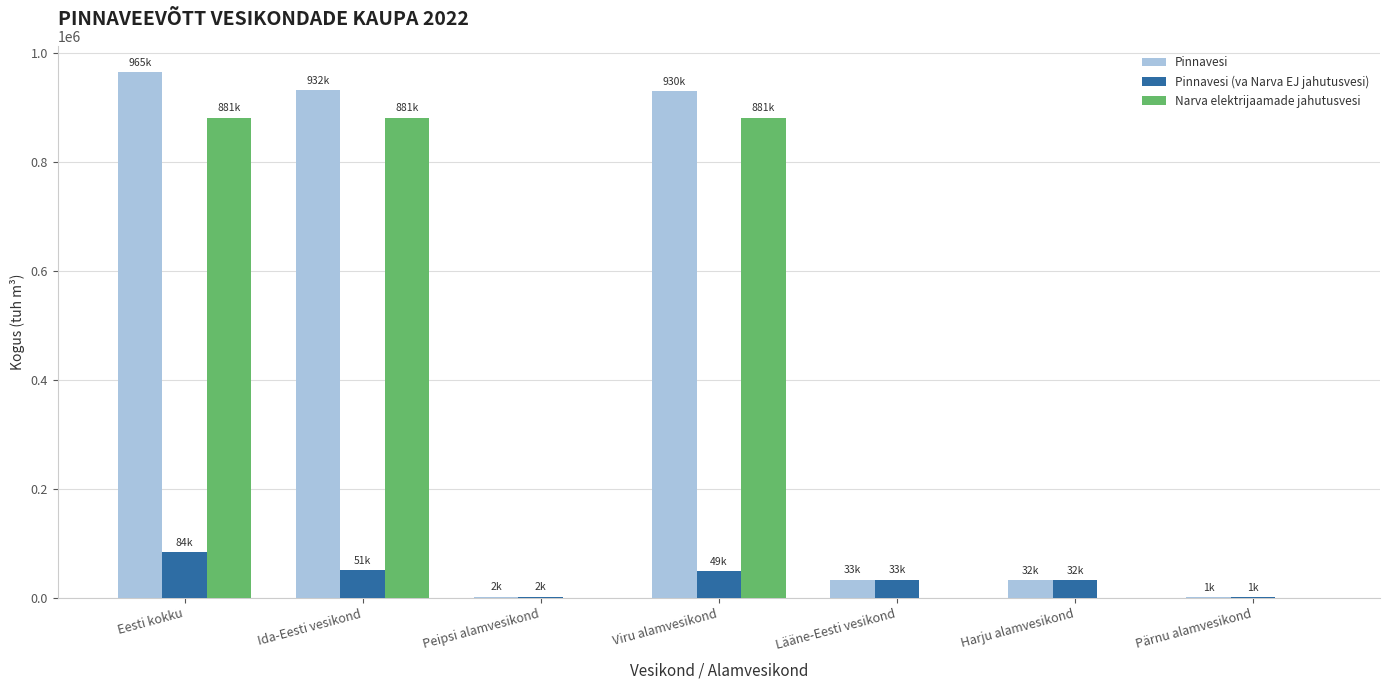

What is the total value across all series at Harju alamvesikond?

64625.7